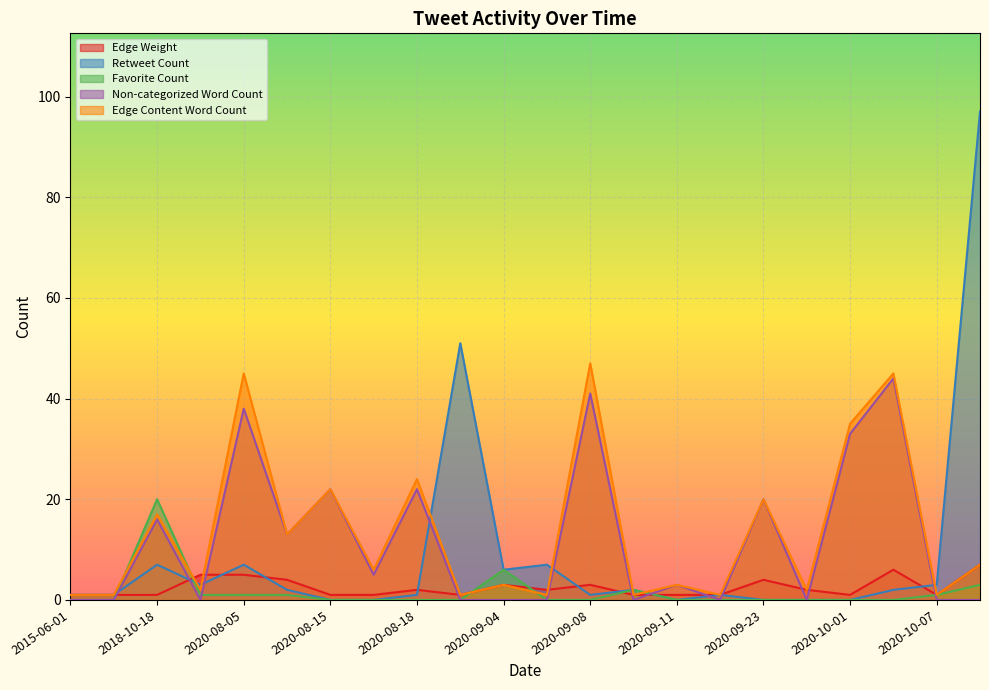

How many lines are shown in the chart?

5